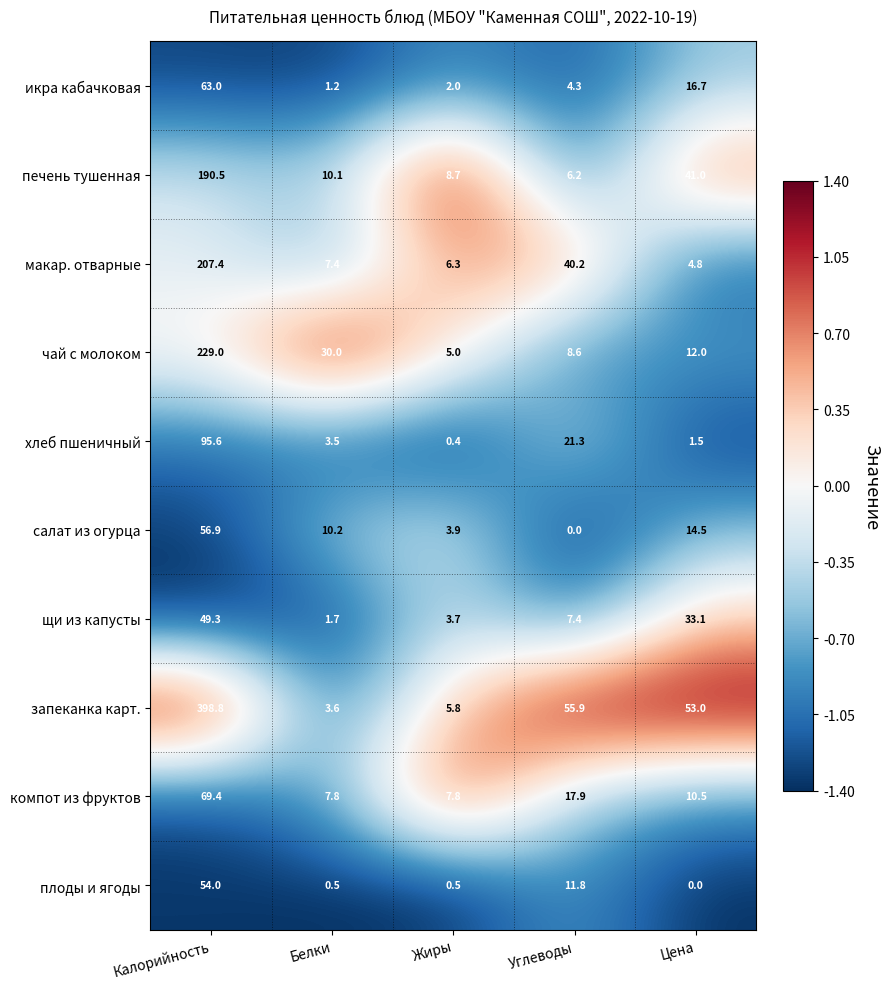

The плоды и ягоды series shows 0.5 at Жиры. True or false?

True